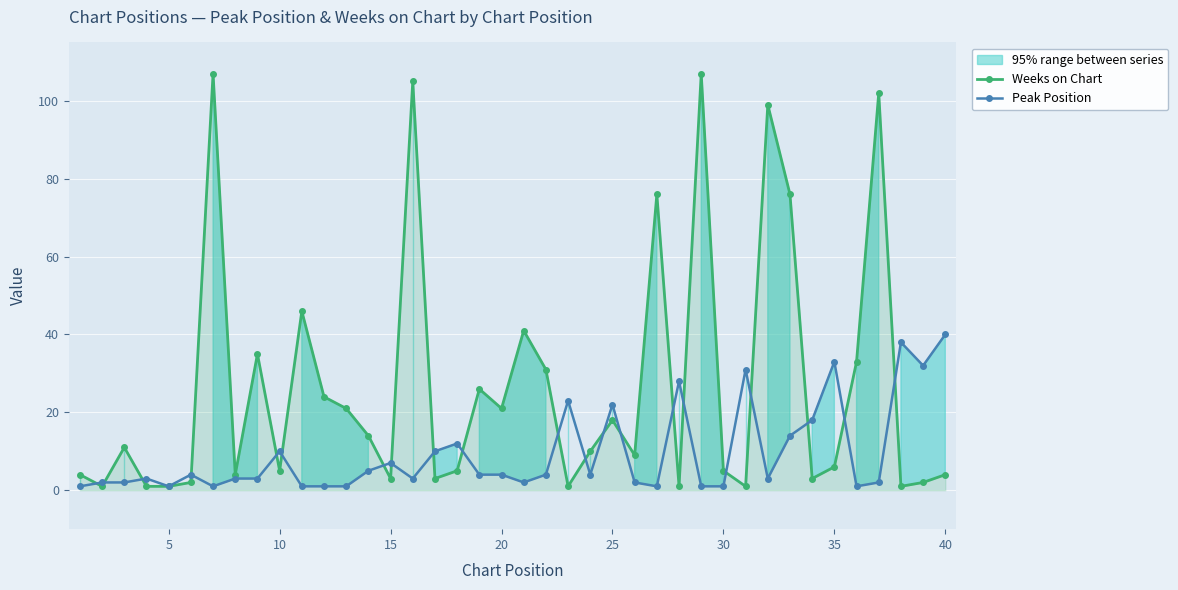

True or false: Weeks on Chart has more than 2 points higher than both neighbors.

True